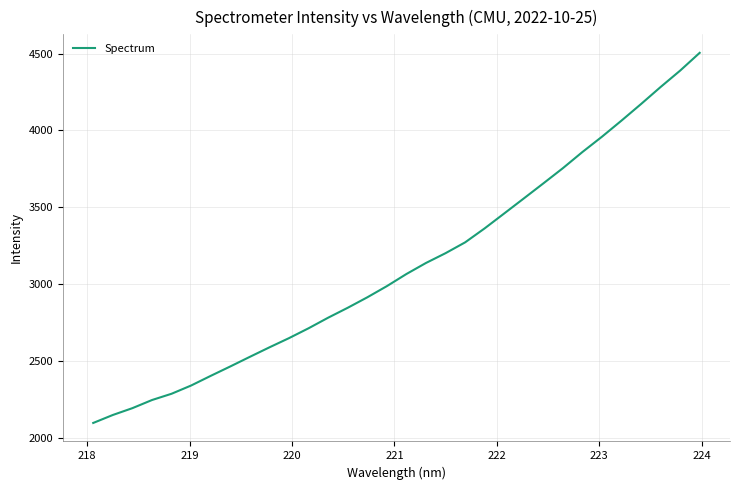

What is the maximum value shown in the chart?

4504.5